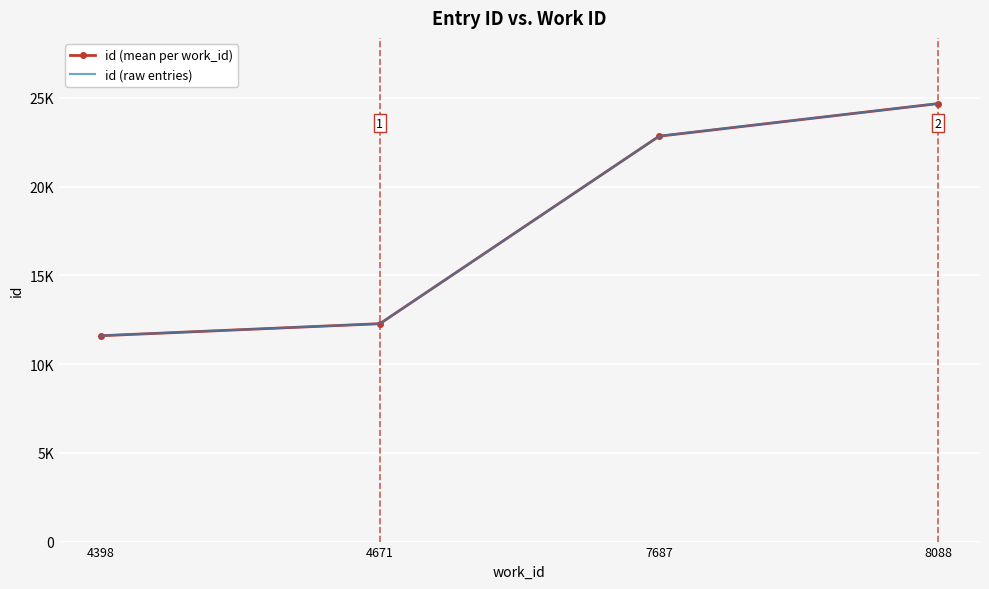

True or false: the data has more than 1 interior local peaks.

False